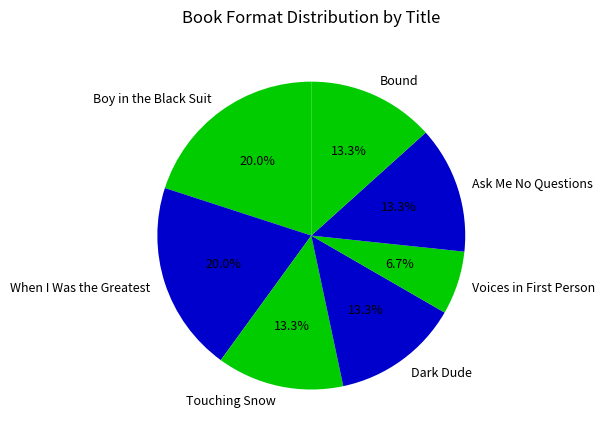

What is the smallest slice in the pie chart?

Voices in First Person